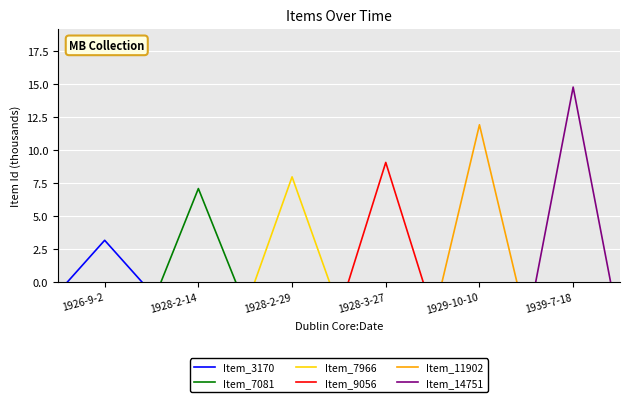

What is the average value of the Item_7966 series?

2.7